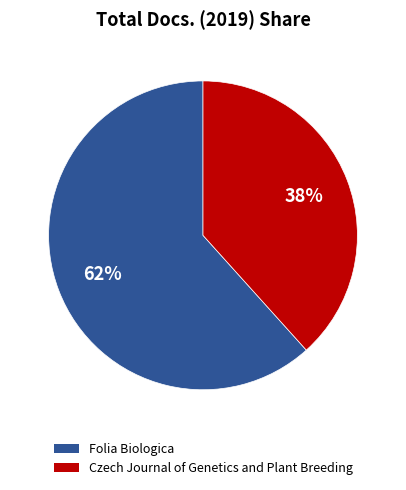

Is it true that Czech Journal of Genetics and Plant Breeding is 43% of the pie?

False